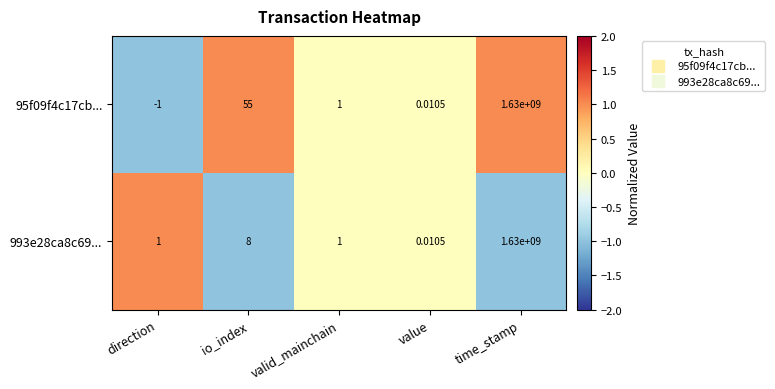

List the labels in order of 95f09f4c17cb... value, smallest first.

direction, value, valid_mainchain, io_index, time_stamp